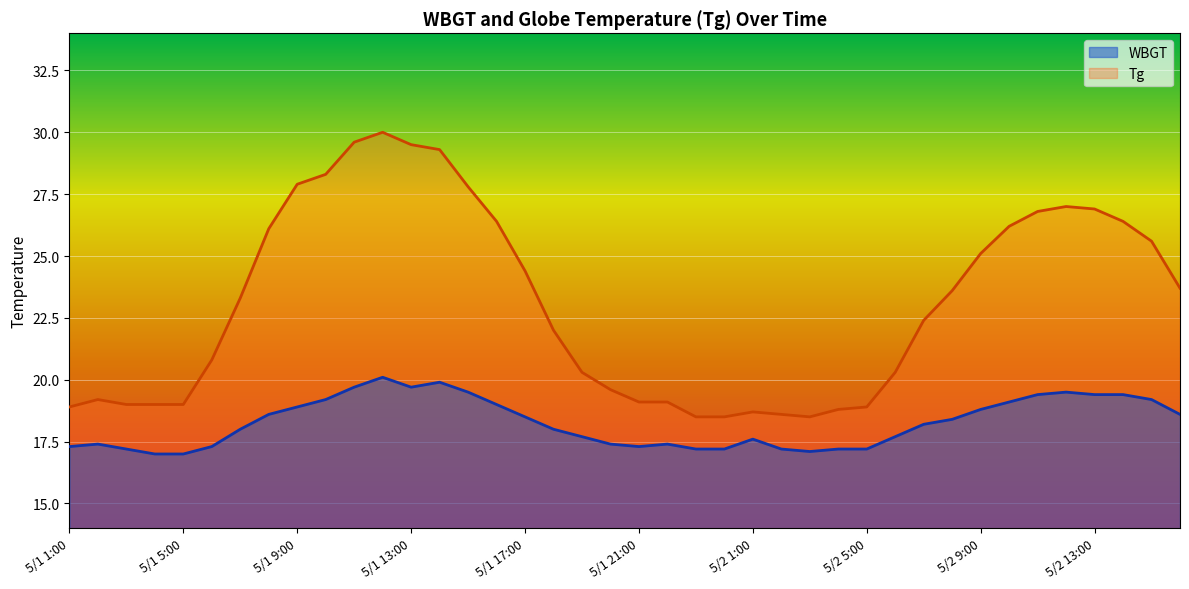

At which label does Tg first exceed 23?

5/1 7:00